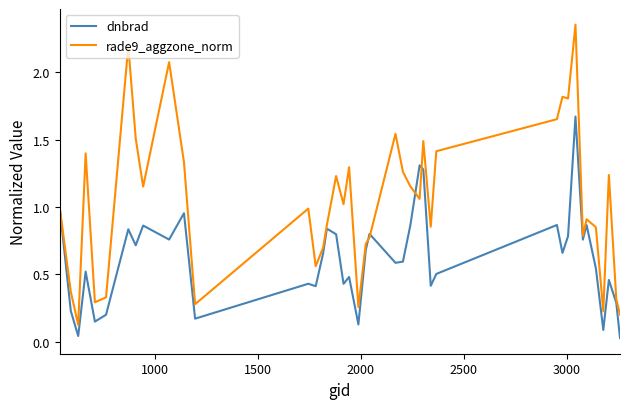

List the series in order of their peak value, lowest first.

dnbrad, rade9_aggzone_norm